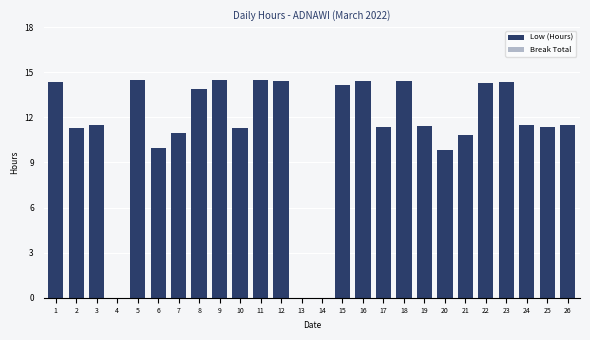

How many series are shown in this chart?

1